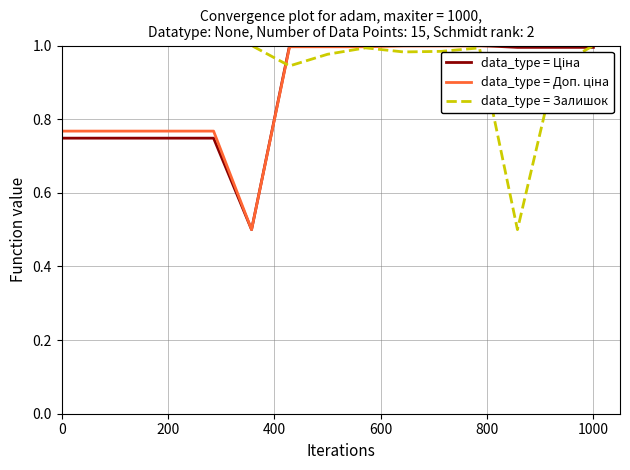

How many lines are shown in the chart?

3